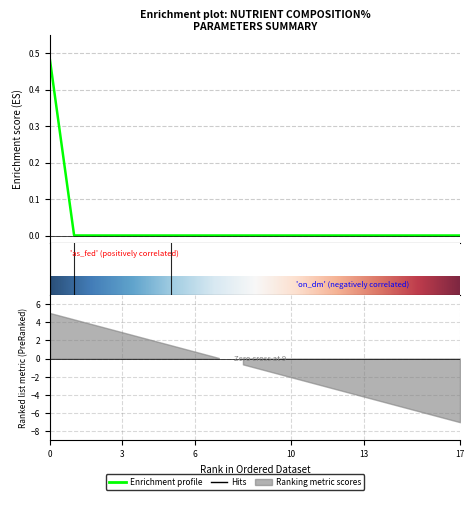

What is the label of the 12th point from the right?

6